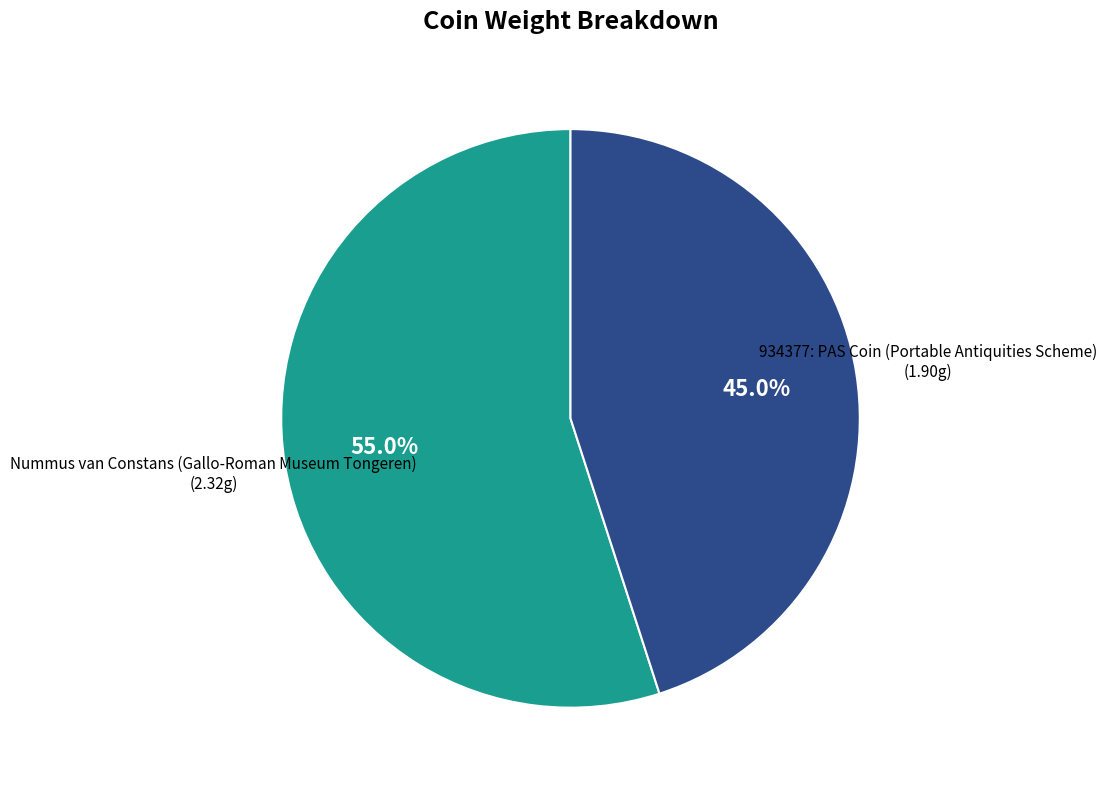

Do 934377: PAS Coin (Portable Antiquities Scheme) and Nummus van Constans (Gallo-Roman Museum Tongeren) together represent more than half of the pie?

Yes